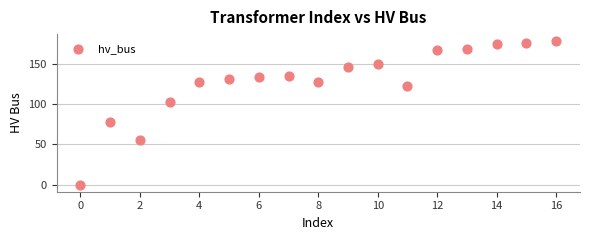

What Y value in the scatter plot is closest to 89?

78